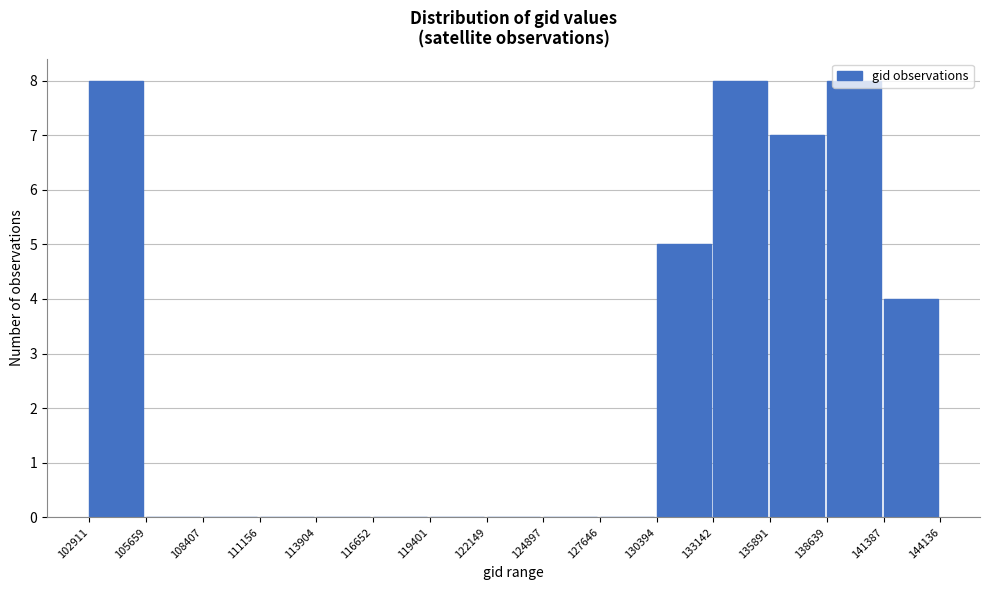

What is the height of the bar covering 133142 to 135891 on the x-axis? The values are not printed on the chart, so give them approximately, as read against the axis.

8